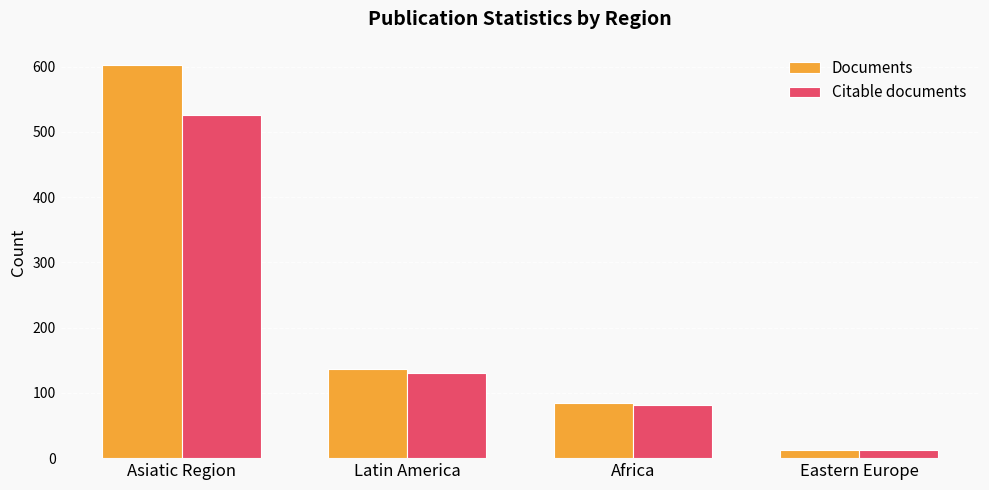

What is the label of the 2nd bar from the left?

Latin America